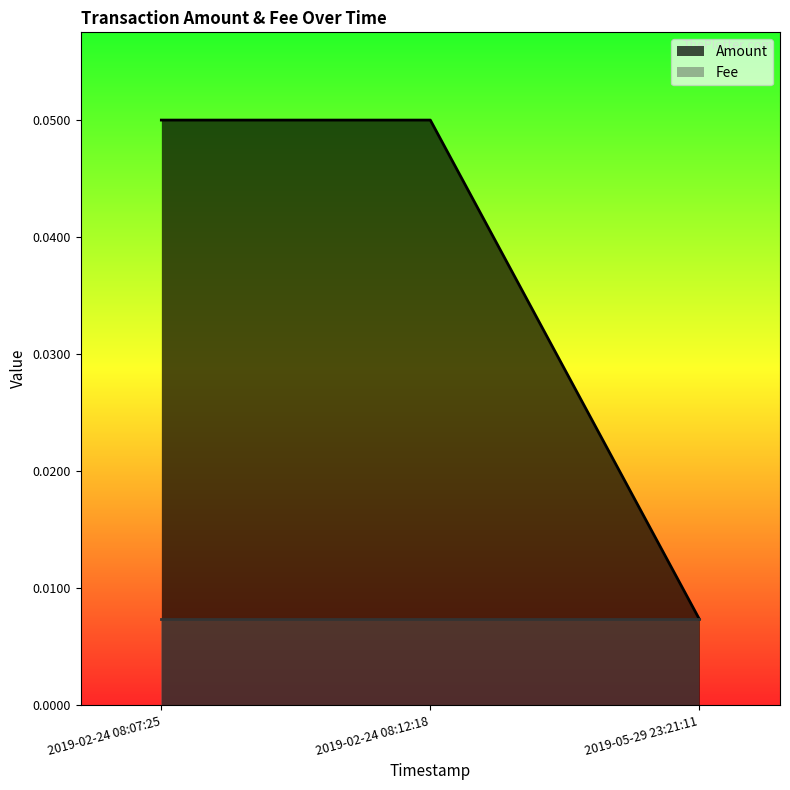

What position from the right is 2019-05-29 23:21:11?

1